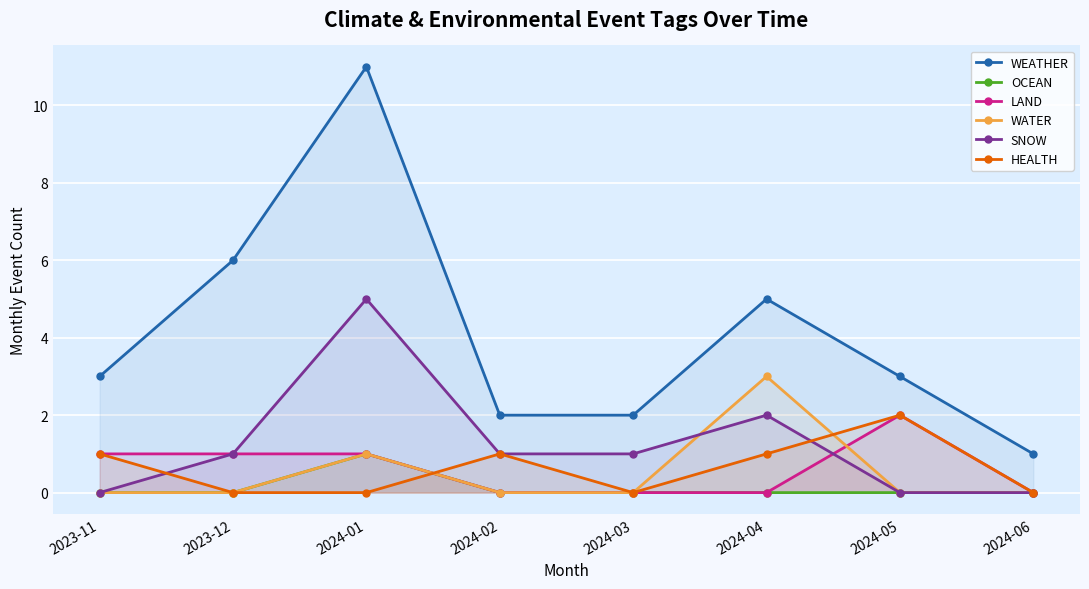

Reading left to right, what are all the values shown in this chart?

WEATHER: 3	6	11	2	2	5	3	1
OCEAN: 0	0	1	0	0	0	0	0
LAND: 1	1	1	0	0	0	2	0
WATER: 0	0	1	0	0	3	0	0
SNOW: 0	1	5	1	1	2	0	0
HEALTH: 1	0	0	1	0	1	2	0